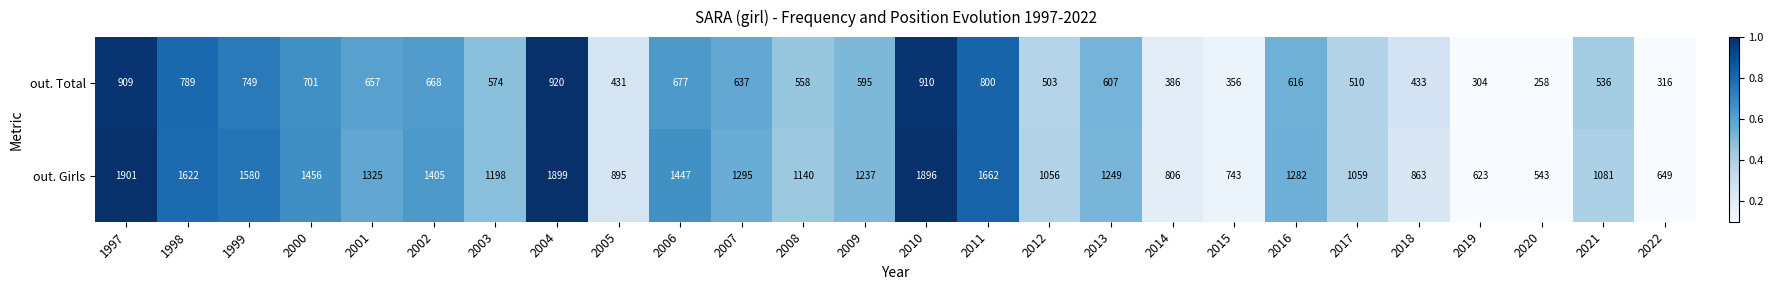

What is the sum of all out. Total values?

15400